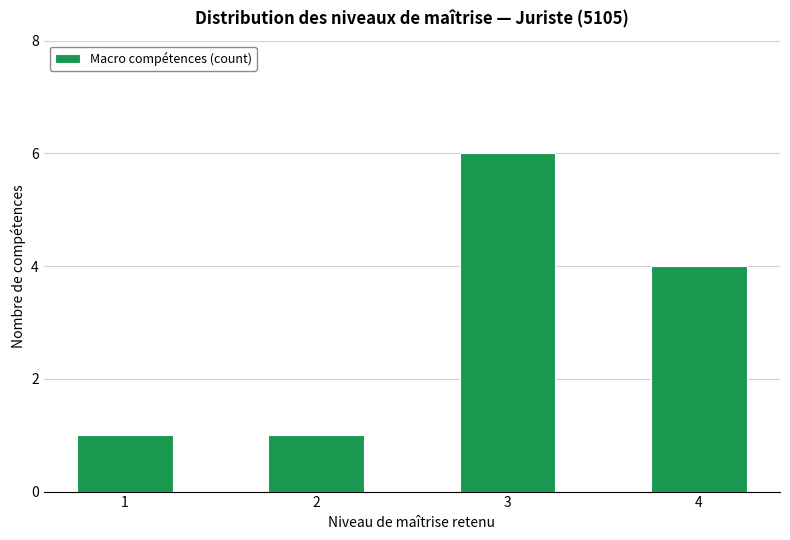

What is the sum of the values at 3 and 1?

7